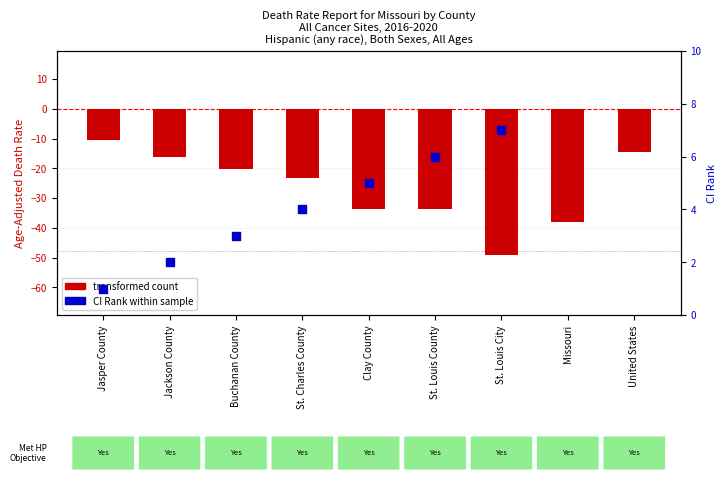

Is the value of transformed count at Jackson County greater than the value of CI Rank within the sample at St. Louis City?

No